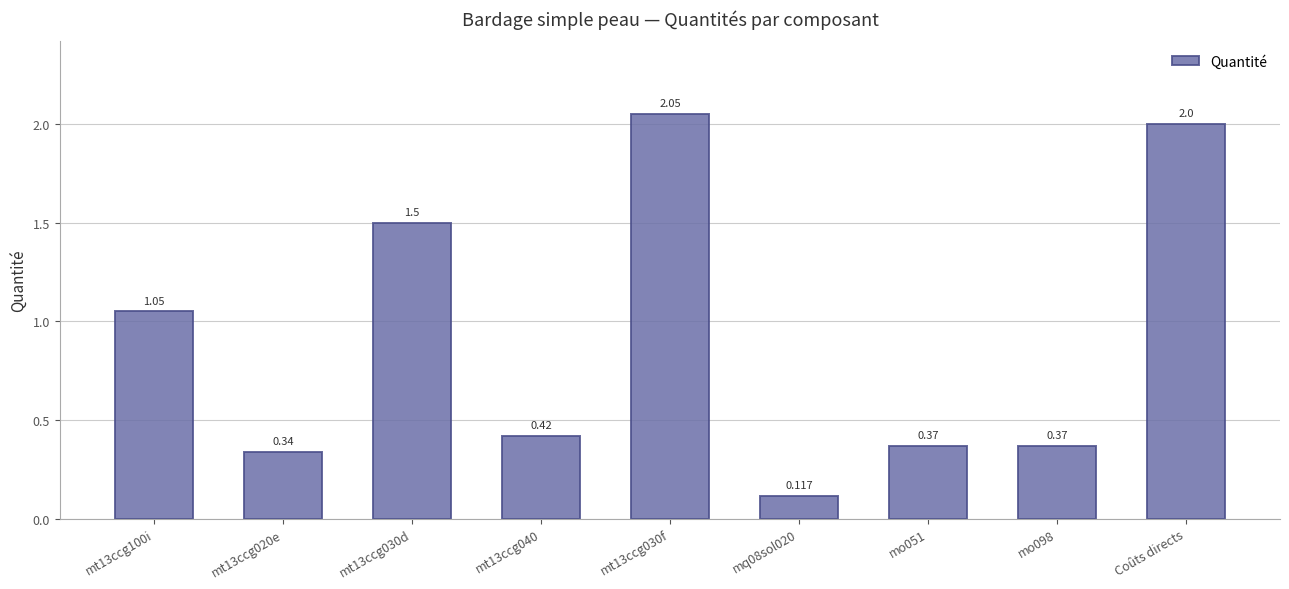

At which category does the chart reach its minimum across all series?

mq08sol020